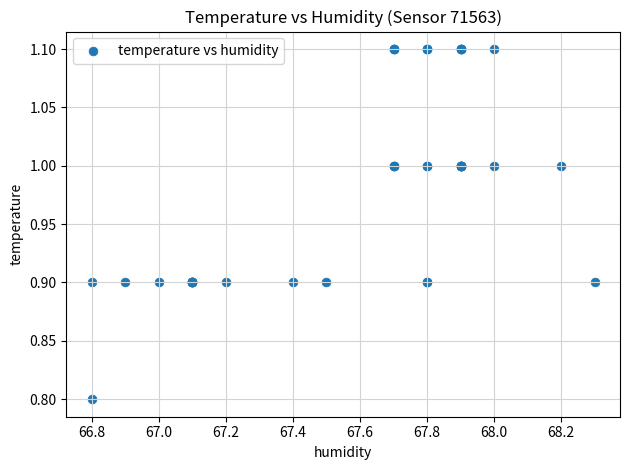

What Y value in the scatter plot is closest to 0?

0.8